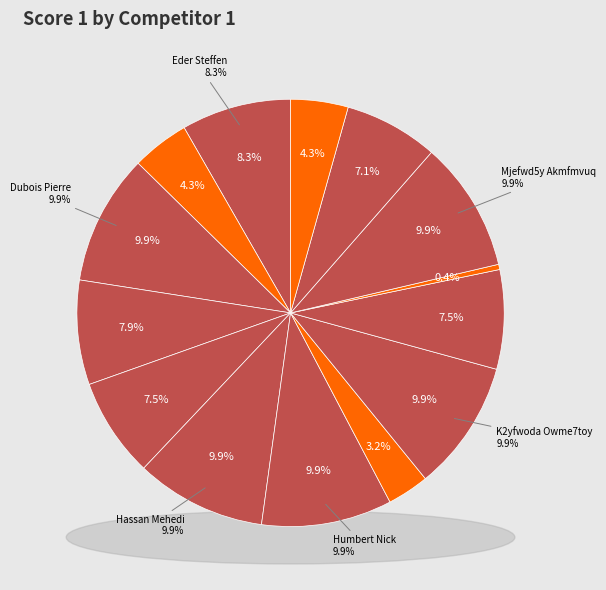

Which slice is the largest?

Dubois Pierre